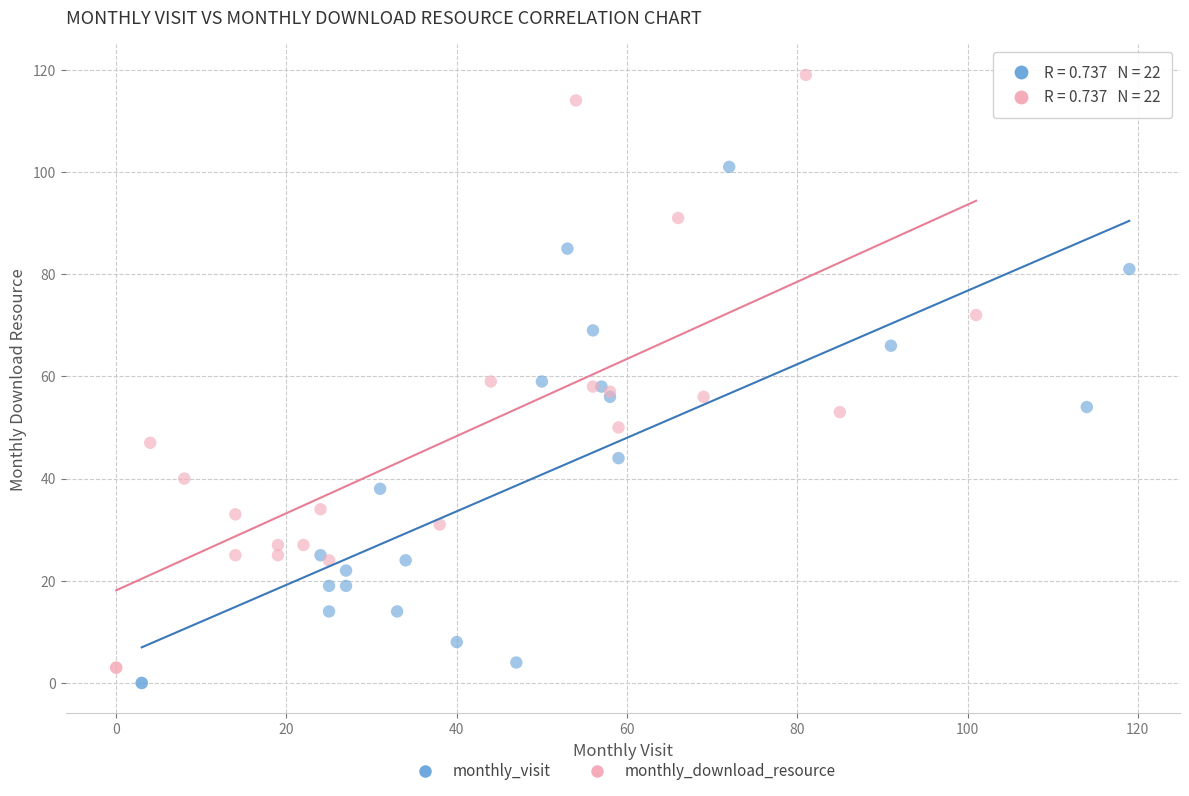

Which series reaches the maximum Y coordinate?

monthly_download_resource